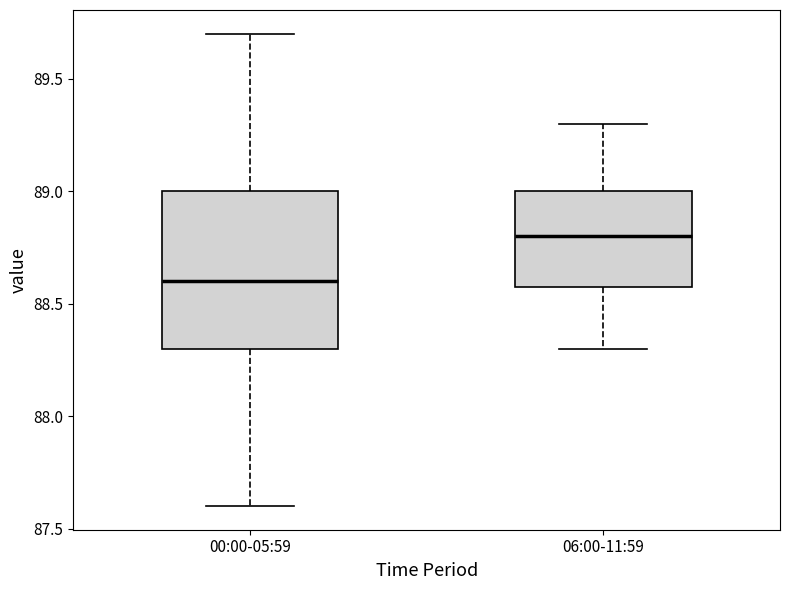

Reading left to right, transcribe this box plot: for each box, give where its median line is, the range the box spans, and where its two whiskers end, as read against the y-axis. The values are not printed on the chart, so give them approximately, as read against the axis.

00:00-05:59: median 88.6, box 88.3 to 89.0, whiskers 87.6 to 89.7
06:00-11:59: median 88.8, box 88.6 to 89.0, whiskers 88.3 to 89.3